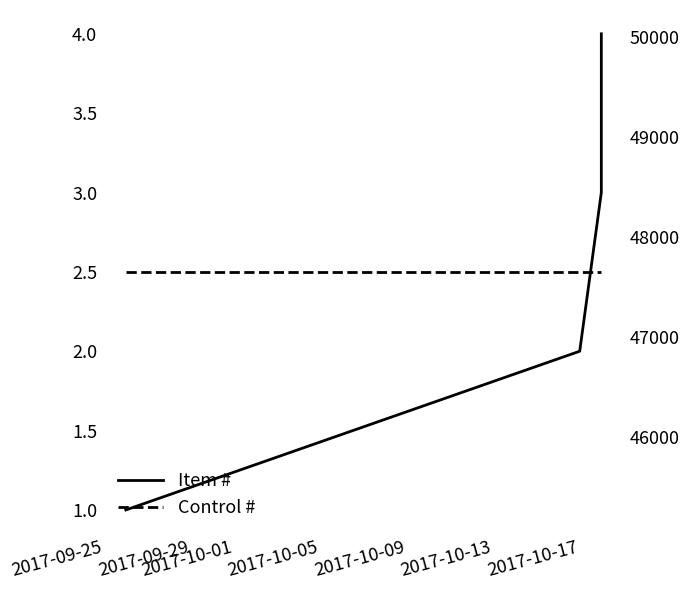

True or false: Control # and Item # cross at least once.

False